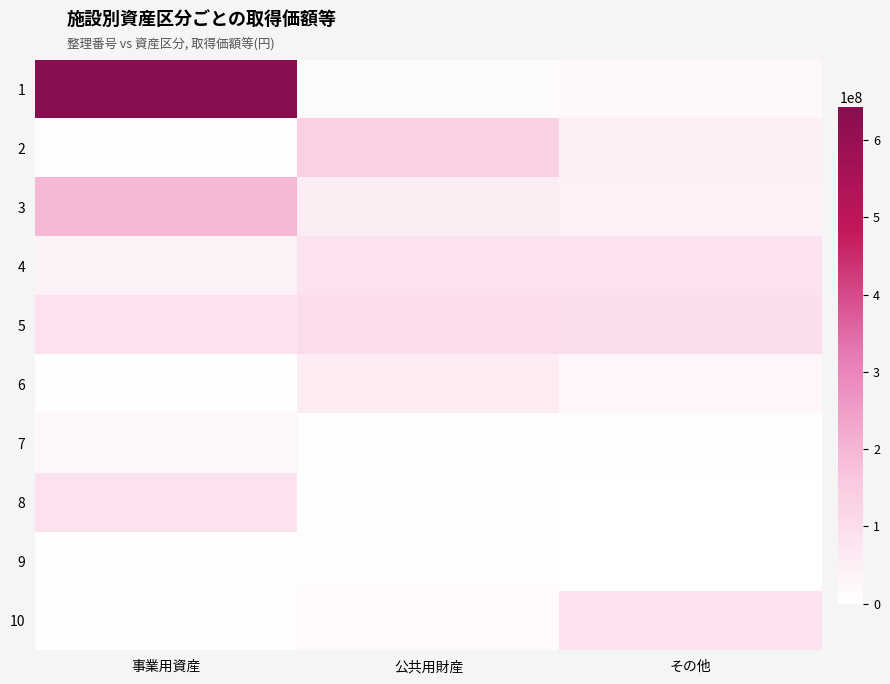

What is the difference between the highest and lowest values at その他?

95050800